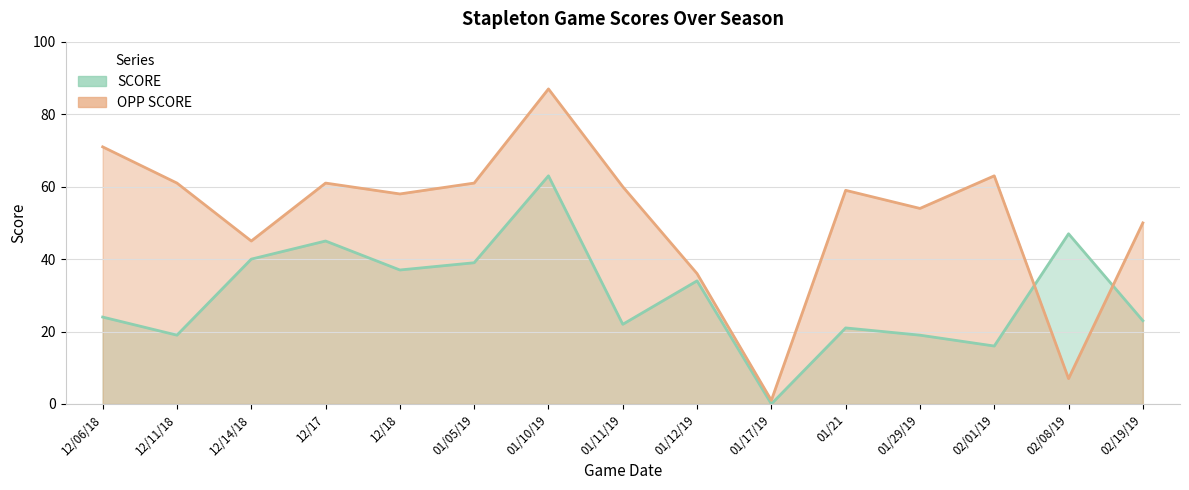

What is the label of the 4th point from the right?

01/29/19